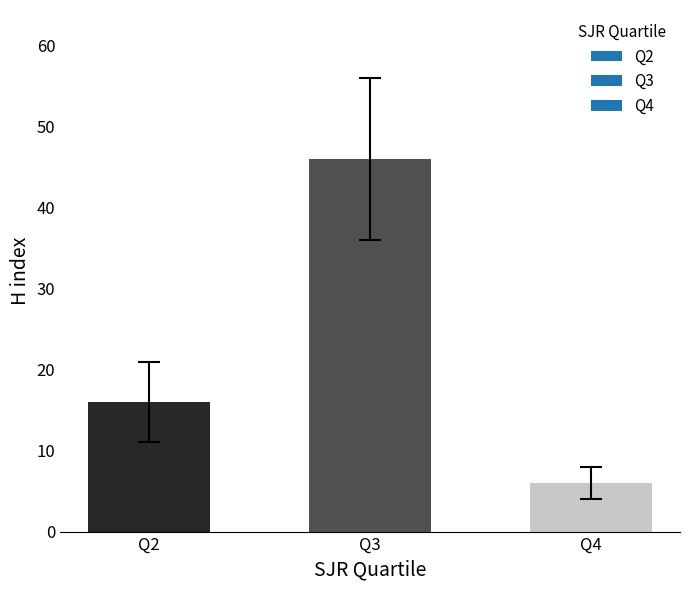

What is the difference between the second highest and minimum values?

10